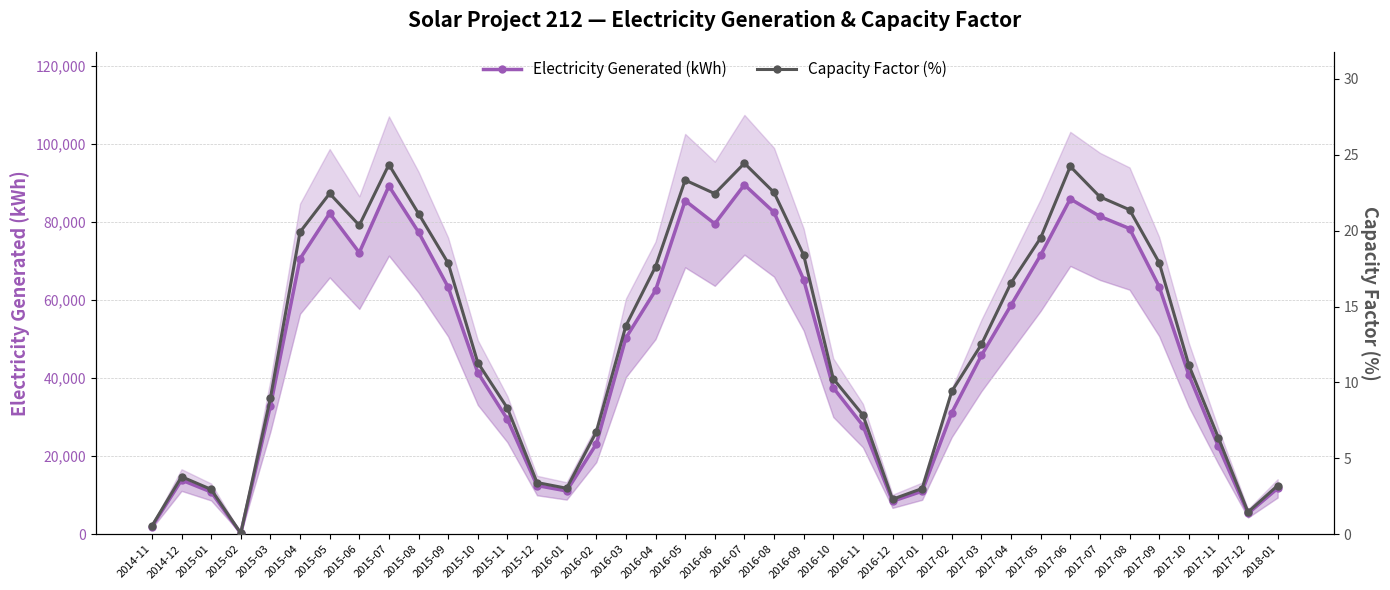

Between 2018-01 and 2016-07, which is larger?

2016-07